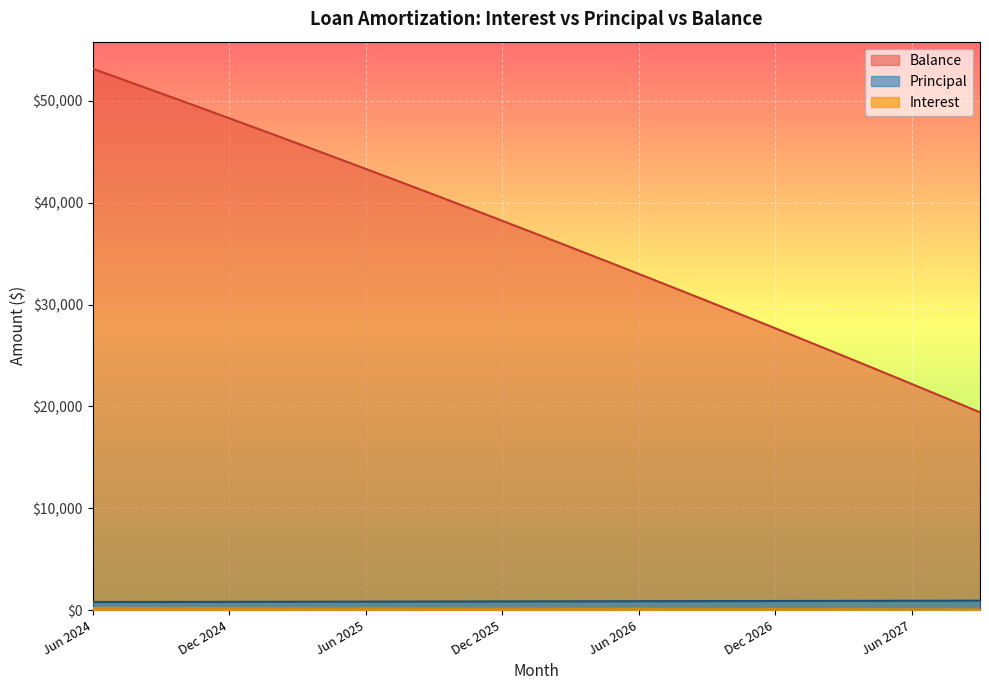

The Interest series shows 225.6 at May 2026. True or false?

False